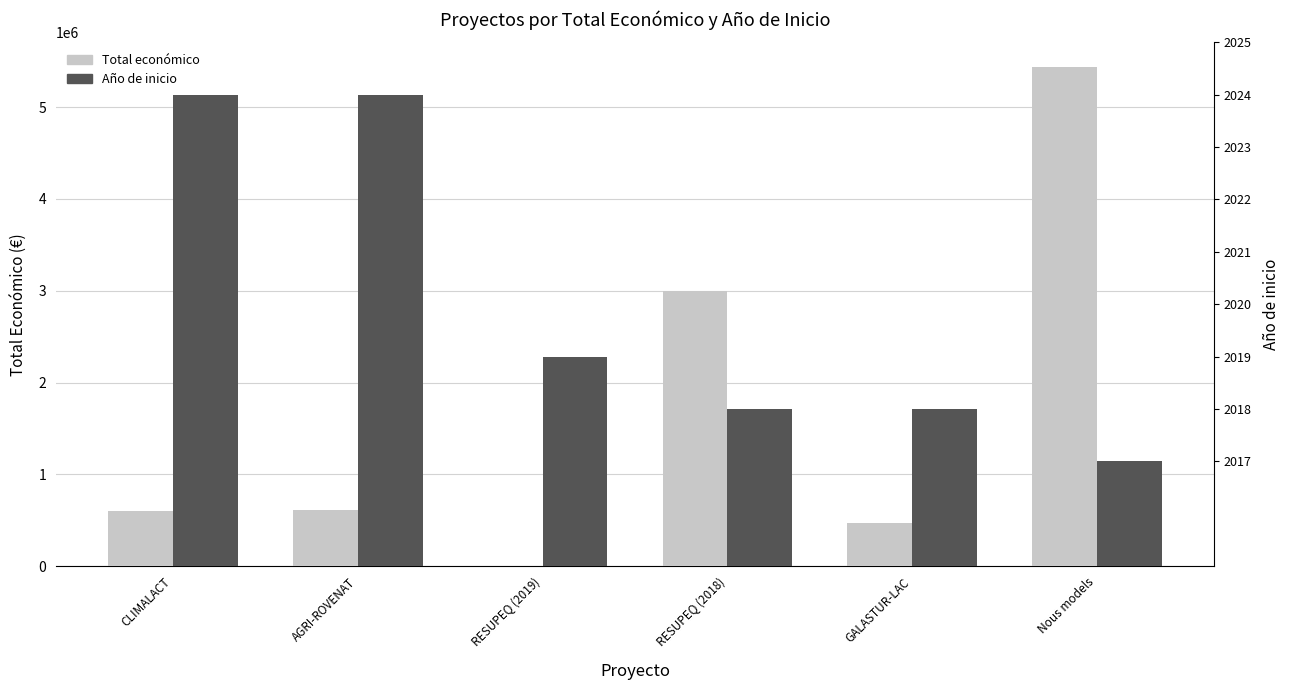

What position from the right is RESUPEQ (2018)?

3